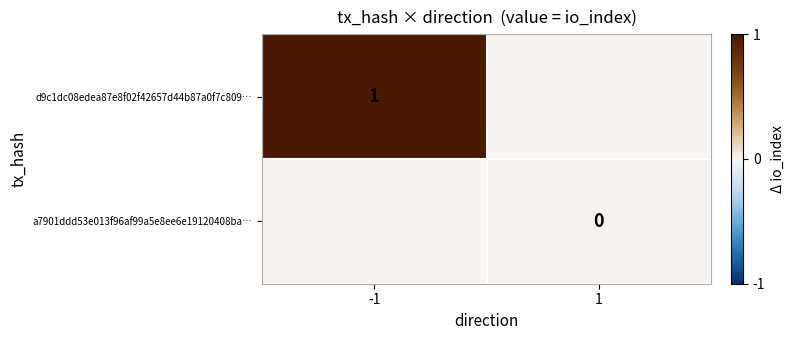

The value of d9c1dc08edea87e8f02f42657d44b87a0f7c809… at -1 is 1. True or false?

True